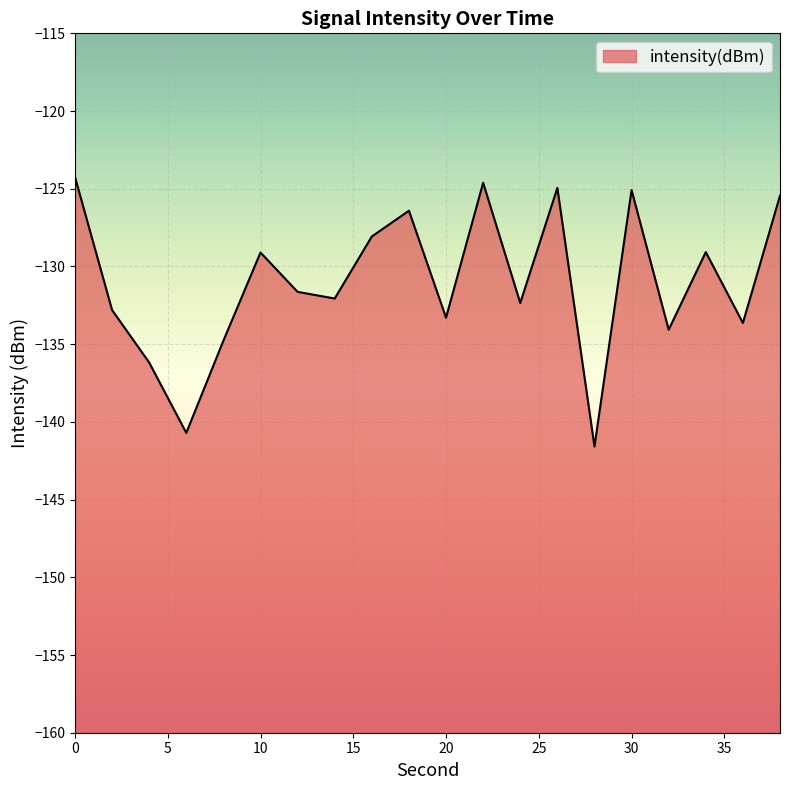

What is the minimum value shown in the chart?

-141.6